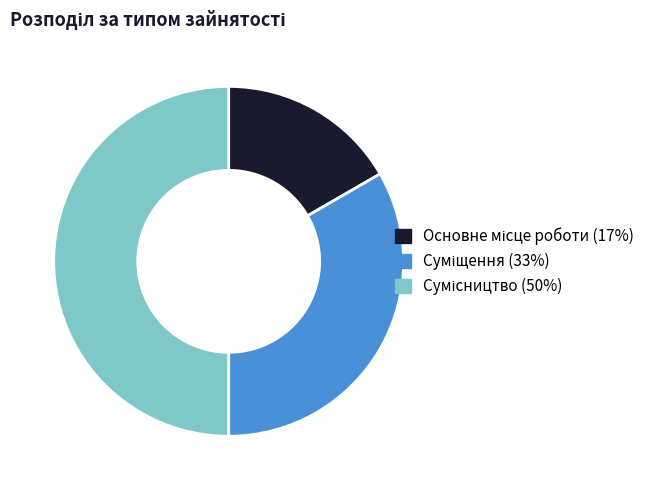

How many segments does this pie chart have?

3